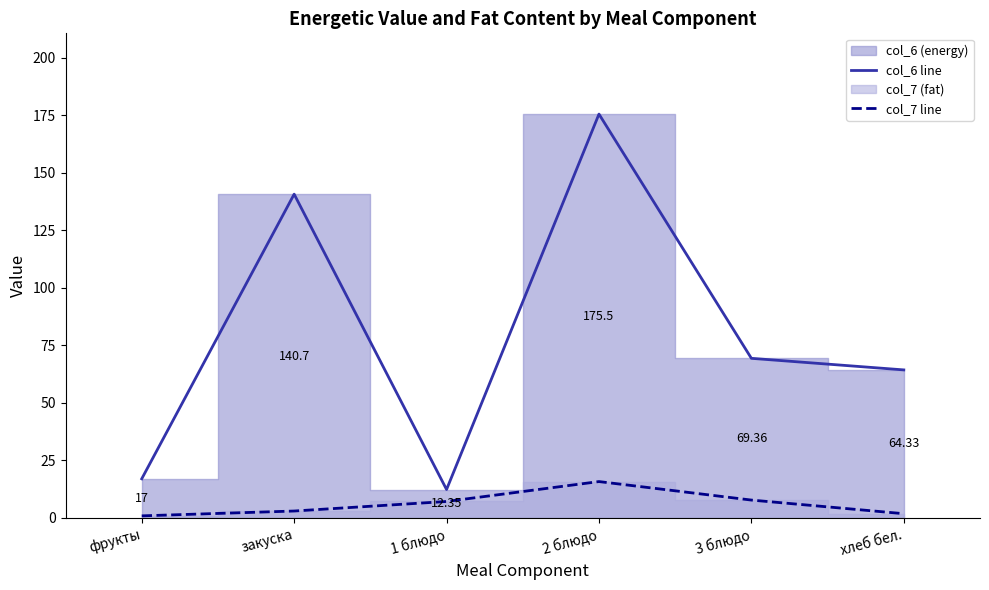

List the series in order of their peak value, highest first.

col_6 line, col_7 line